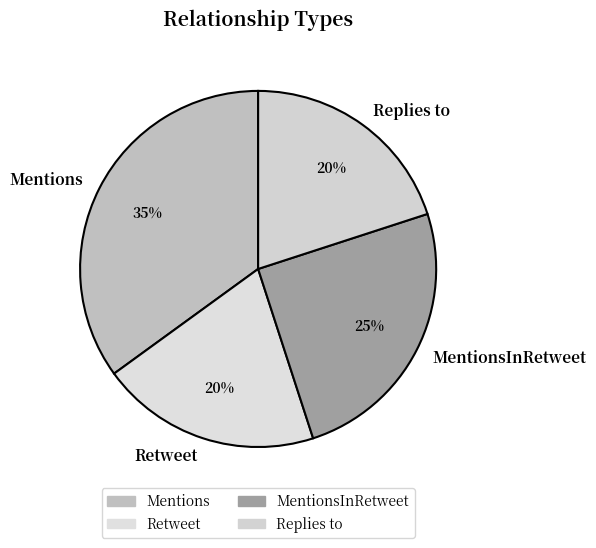

Count the number of slices in the pie.

4